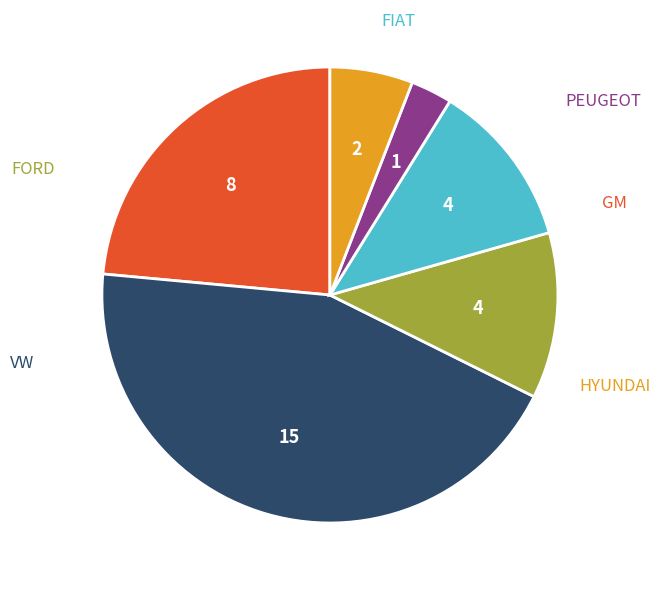

Is there a majority slice in this chart?

No